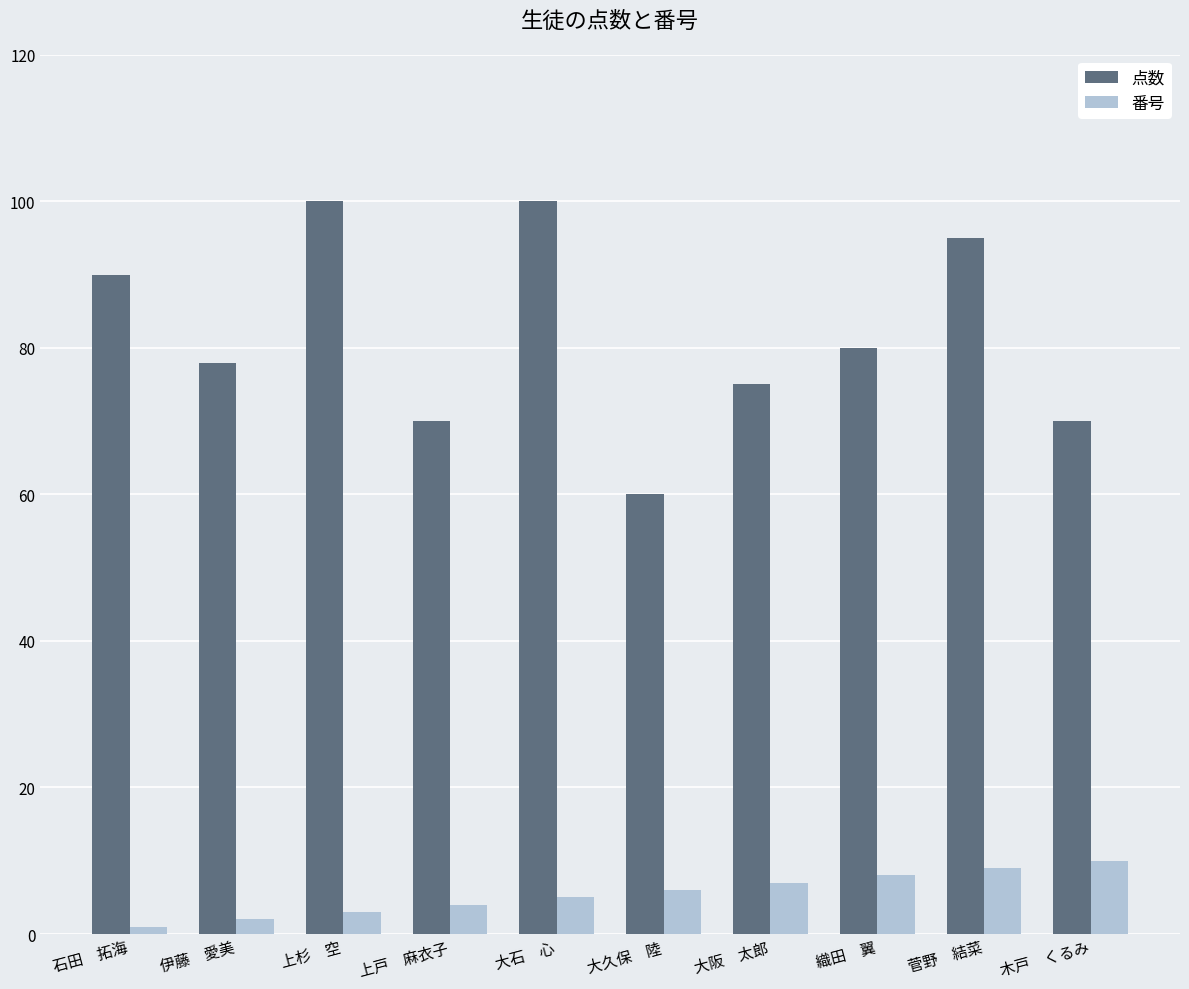

Reading right to left, list all the values displayed in this chart.

点数: 木戸　くるみ=70	菅野　結菜=95	織田　翼=80	大阪　太郎=75	大久保　陸=60	大石　心=100	上戸　麻衣子=70	上杉　空=100	伊藤　愛美=78	石田　拓海=90
番号: 木戸　くるみ=10	菅野　結菜=9	織田　翼=8	大阪　太郎=7	大久保　陸=6	大石　心=5	上戸　麻衣子=4	上杉　空=3	伊藤　愛美=2	石田　拓海=1